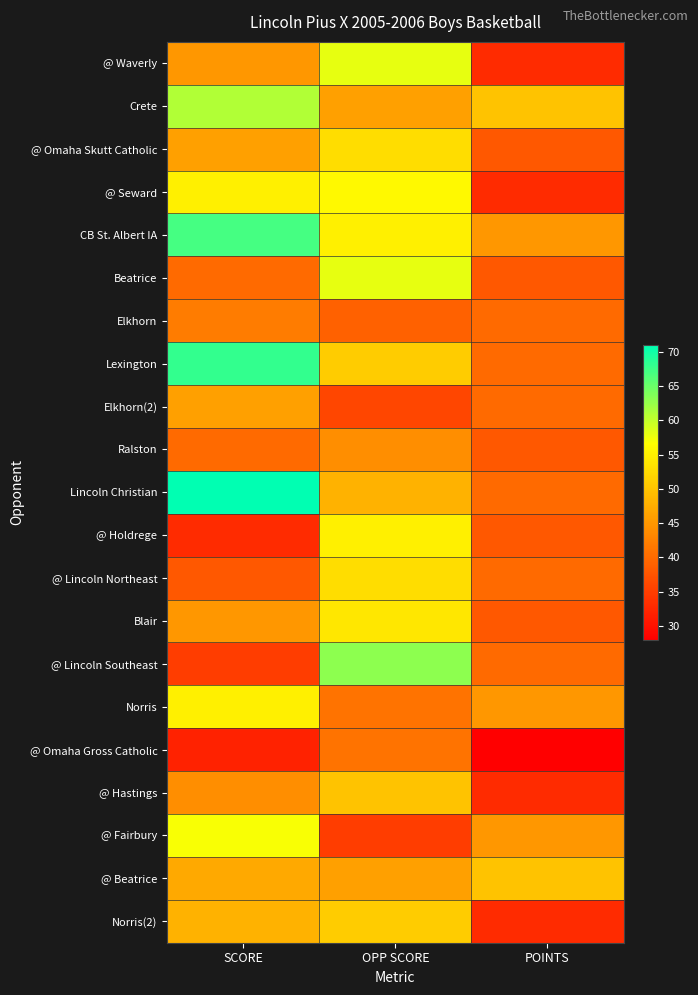

Reading left to right, transcribe all the data shown in this chart.

@ Waverly: SCORE=45	OPP SCORE=58	POINTS=33
Crete: SCORE=61	OPP SCORE=46	POINTS=50
@ Omaha Skutt Catholic: SCORE=46	OPP SCORE=53	POINTS=38
@ Seward: SCORE=55	OPP SCORE=56	POINTS=33
CB St. Albert IA: SCORE=67	OPP SCORE=55	POINTS=45
Beatrice: SCORE=40	OPP SCORE=58	POINTS=38
Elkhorn: SCORE=42	OPP SCORE=39	POINTS=40
Lexington: SCORE=68	OPP SCORE=51	POINTS=40
Elkhorn(2): SCORE=46	OPP SCORE=36	POINTS=40
Ralston: SCORE=40	OPP SCORE=44	POINTS=38
Lincoln Christian: SCORE=71	OPP SCORE=48	POINTS=40
@ Holdrege: SCORE=33	OPP SCORE=55	POINTS=38
@ Lincoln Northeast: SCORE=38	OPP SCORE=53	POINTS=40
Blair: SCORE=45	OPP SCORE=54	POINTS=38
@ Lincoln Southeast: SCORE=35	OPP SCORE=63	POINTS=40
Norris: SCORE=55	OPP SCORE=41	POINTS=45
@ Omaha Gross Catholic: SCORE=32	OPP SCORE=41	POINTS=28
@ Hastings: SCORE=44	OPP SCORE=50	POINTS=33
@ Fairbury: SCORE=57	OPP SCORE=35	POINTS=45
@ Beatrice: SCORE=47	OPP SCORE=46	POINTS=50
Norris(2): SCORE=48	OPP SCORE=51	POINTS=33